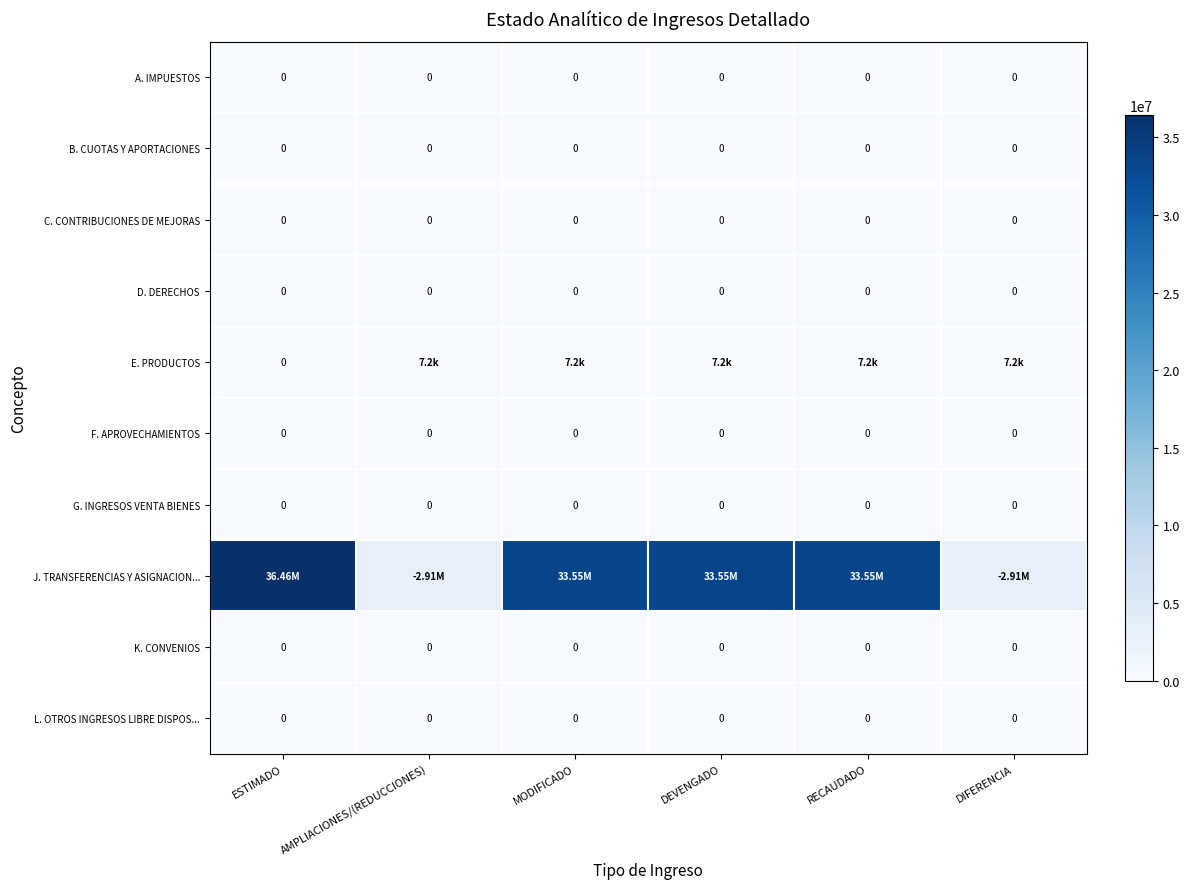

At how many categories does at least one series exceed 8622472?

4